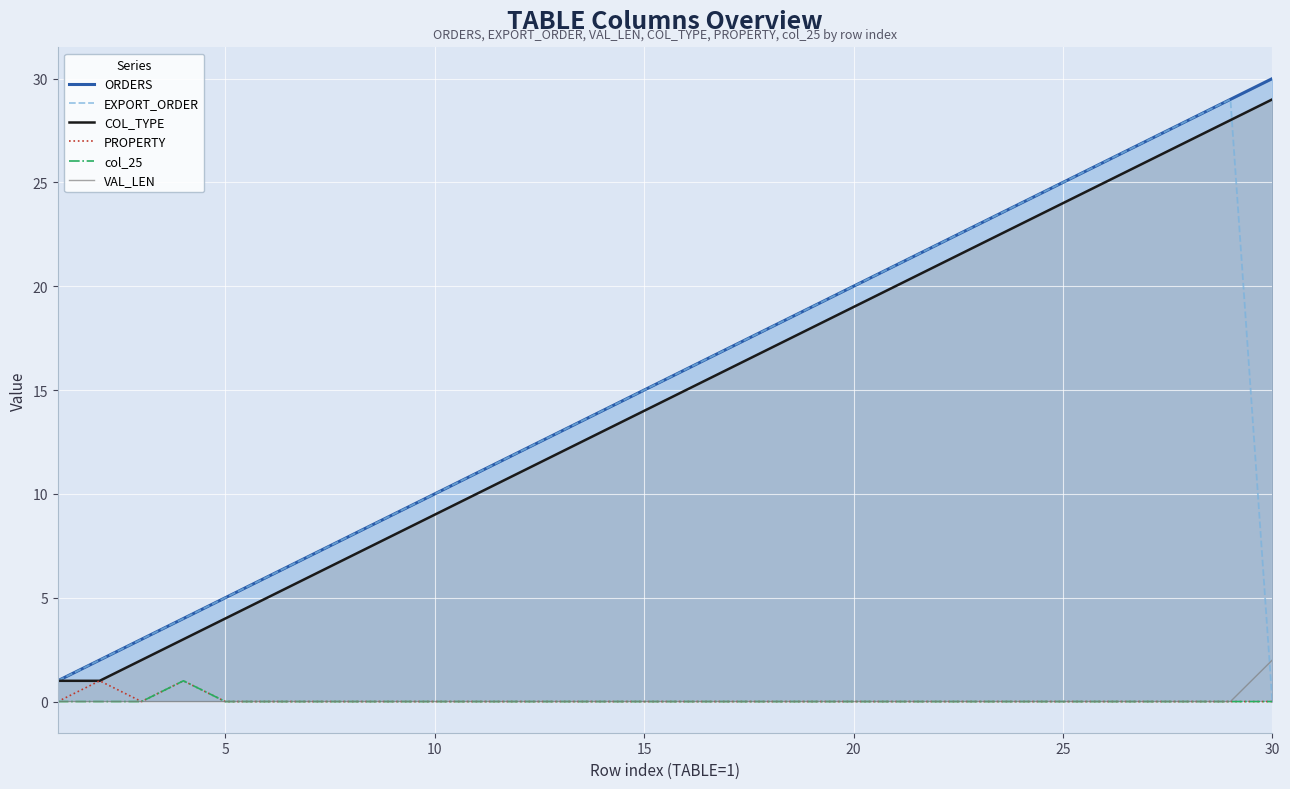

True or false: VAL_LEN and COL_TYPE cross at least once.

False